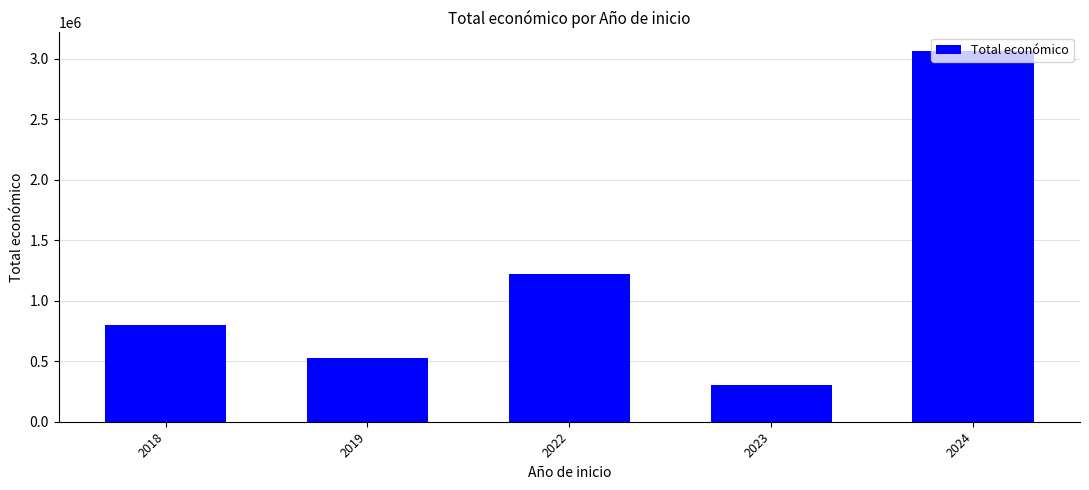

How many values are below 800626?

2